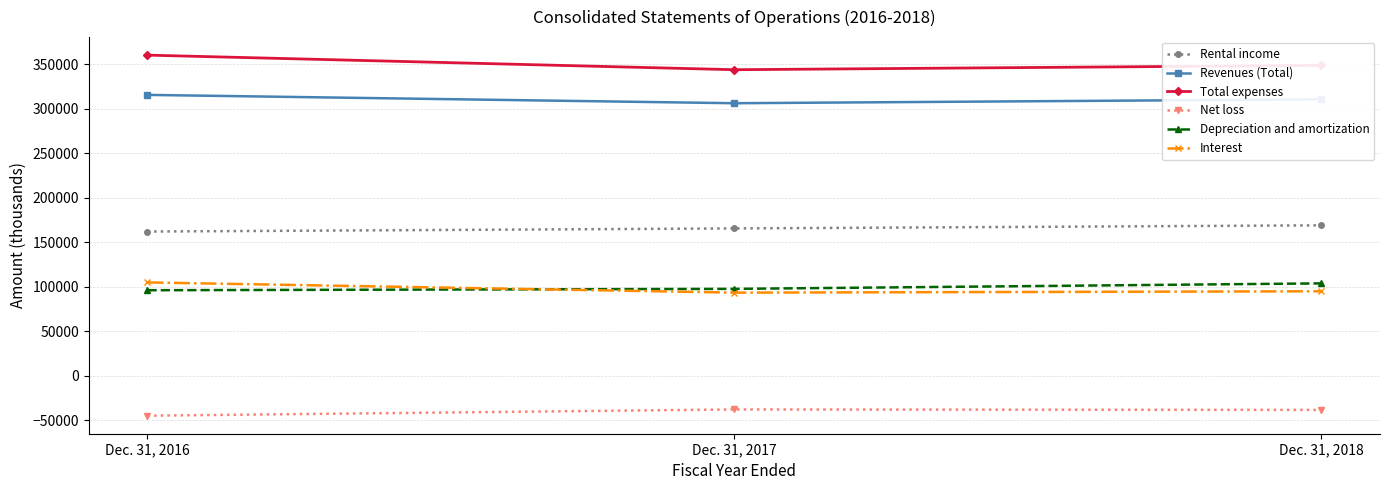

Rank the categories by Rental income value from lowest to highest.

Dec. 31, 2016, Dec. 31, 2017, Dec. 31, 2018